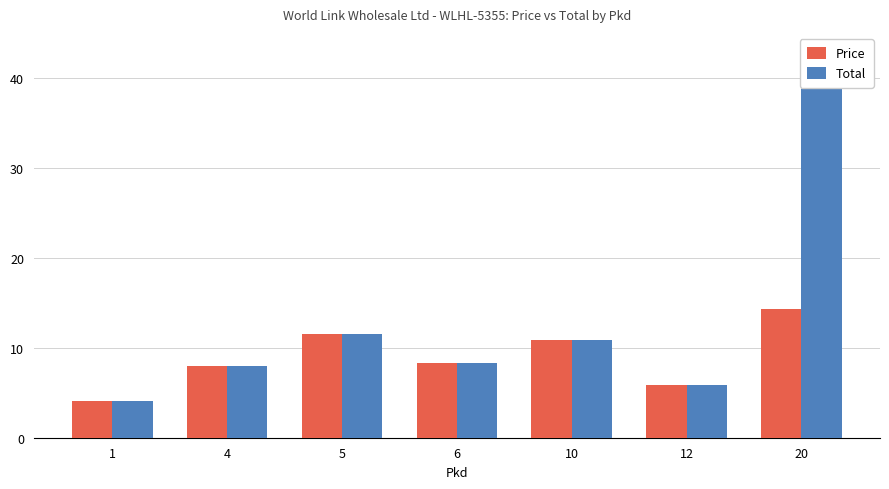

How many categories are shown in the chart?

7